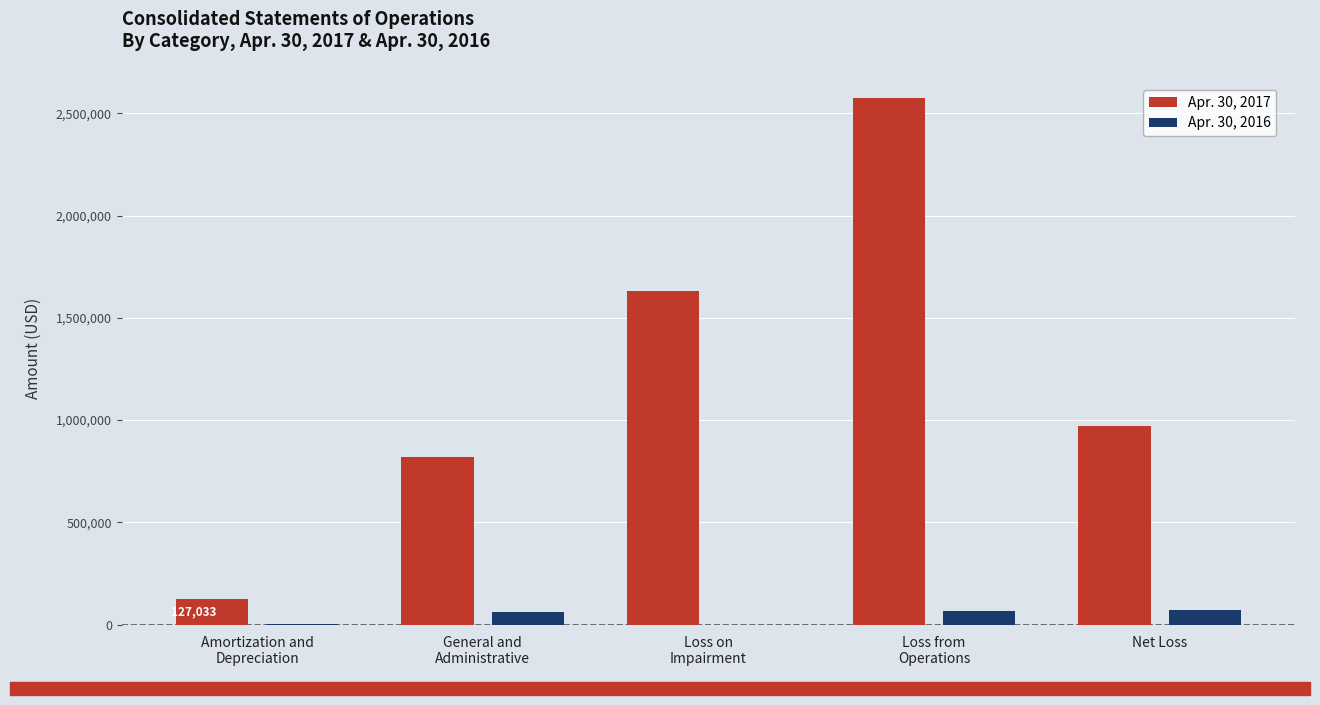

What is the greatest value displayed?

2573202